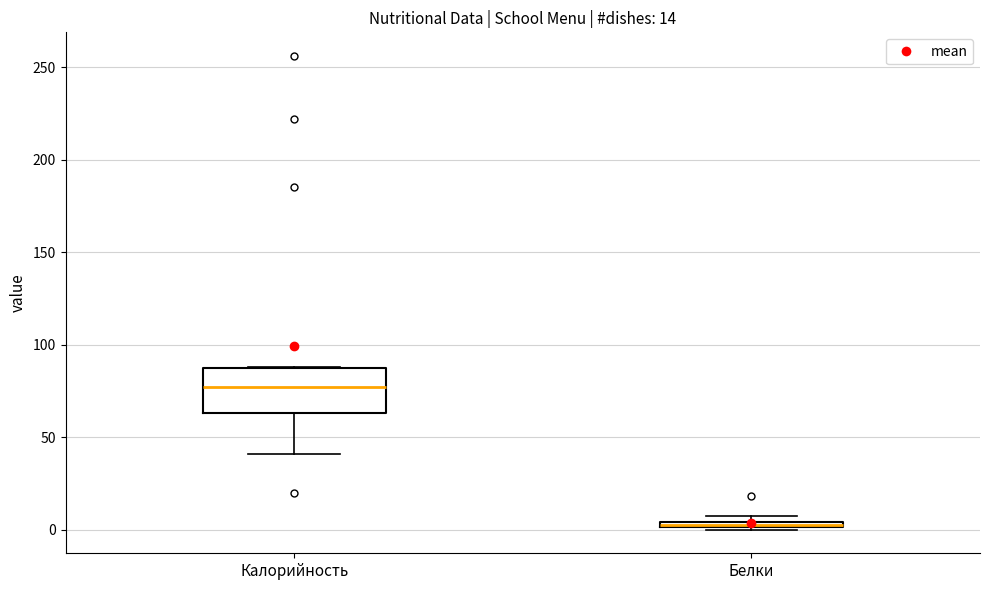

Comparing the boxes themselves (not the whiskers), which one is the tallest?

Калорийность